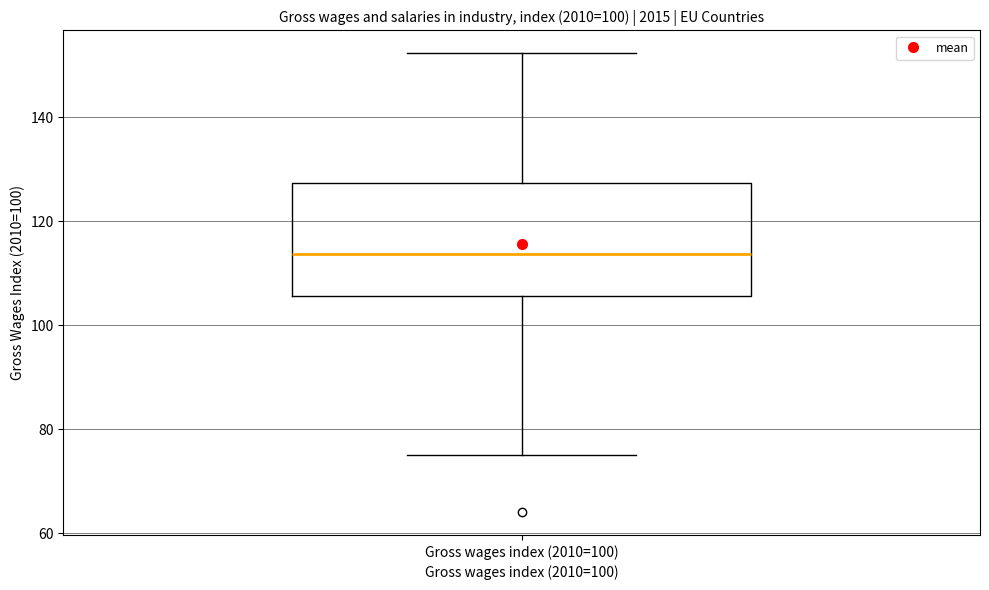

Read this box plot against the y-axis: the position of the median line, the range covered by the box, and the ends of both whiskers. The values are not printed on the chart, so give them approximately, as read against the axis.

median 114, box 106 to 128, whiskers 76 to 152